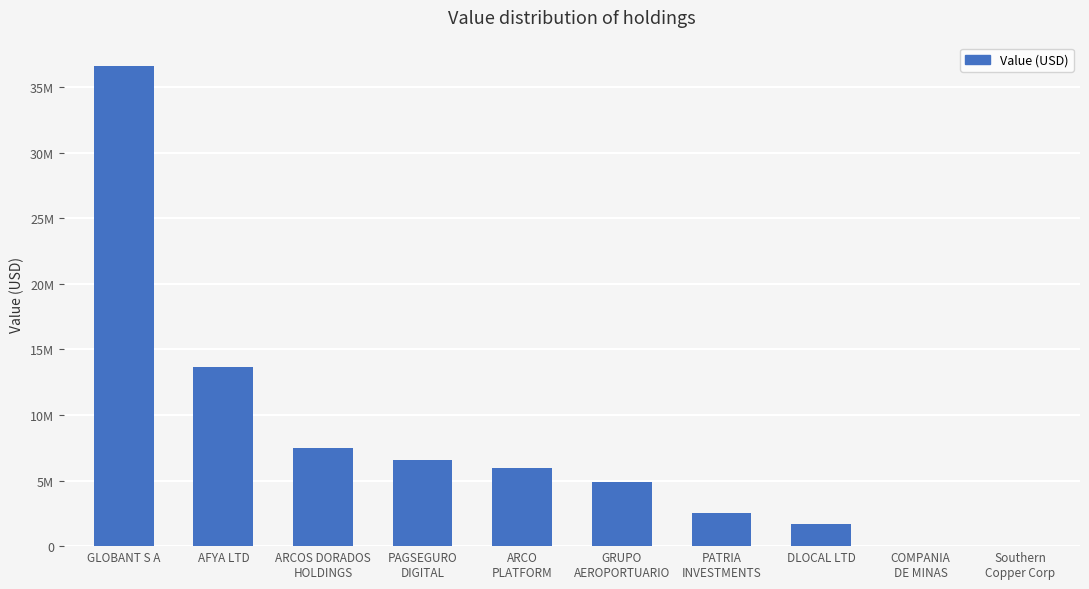

Are the bars horizontal?

No